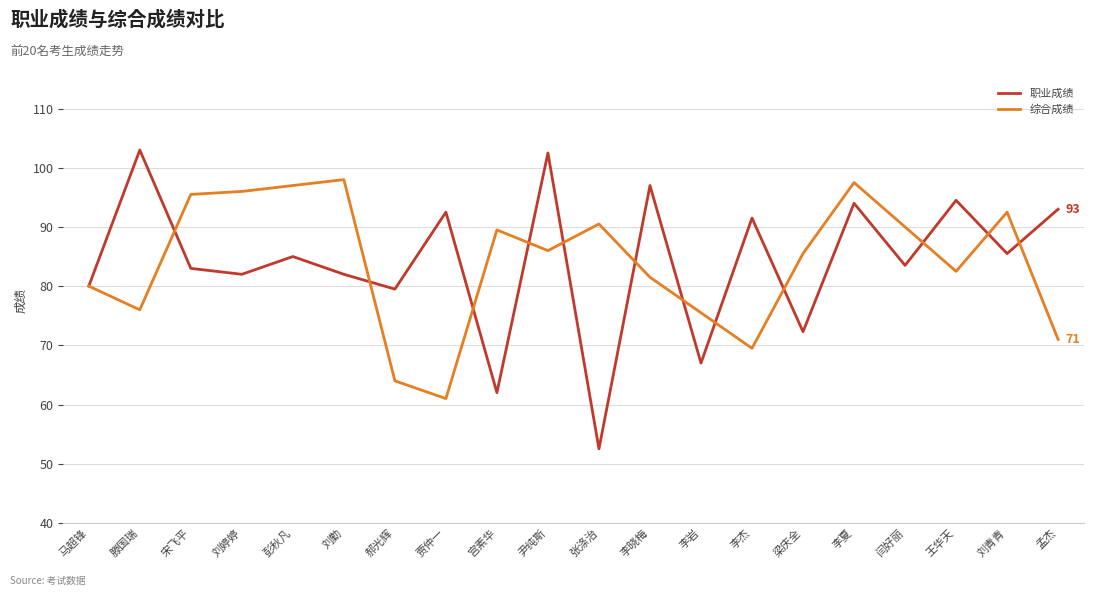

Reading left to right, what are all the values shown in this chart?

职业成绩: 80.0	103.0	83.0	82.0	85.0	82.0	79.5	92.5	62.0	102.5	52.5	97.0	67.0	91.5	72.3	94.0	83.5	94.5	85.5	93.0
综合成绩: 80.0	76.0	95.5	96.0	97.0	98.0	64.0	61.0	89.5	86.0	90.5	81.5	75.5	69.5	85.5	97.5	90.0	82.5	92.5	71.0